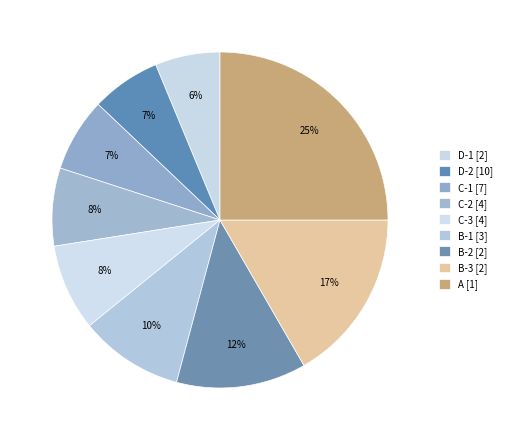

To the nearest percent, what portion does D-2 represent?

7%